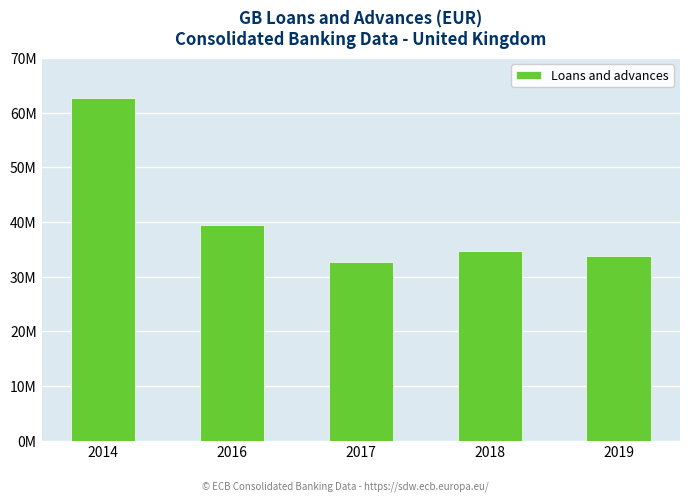

What is the change in value from 2014 to 2019?

-28897797